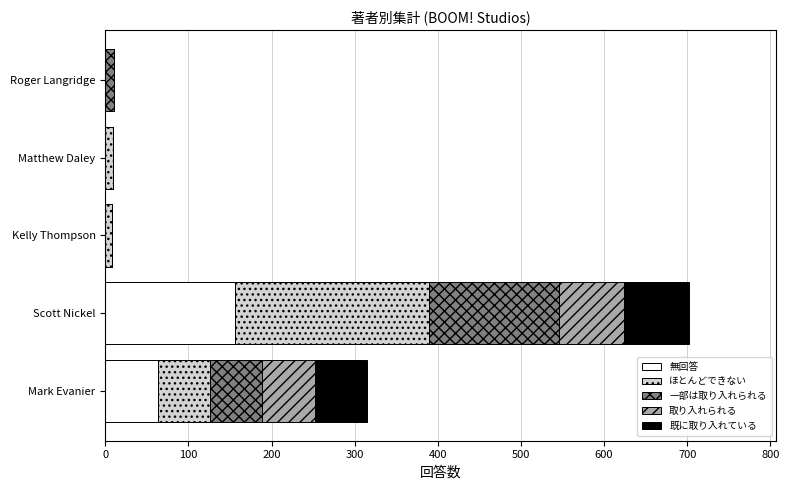

What is the total value across all series at Scott Nickel?

702